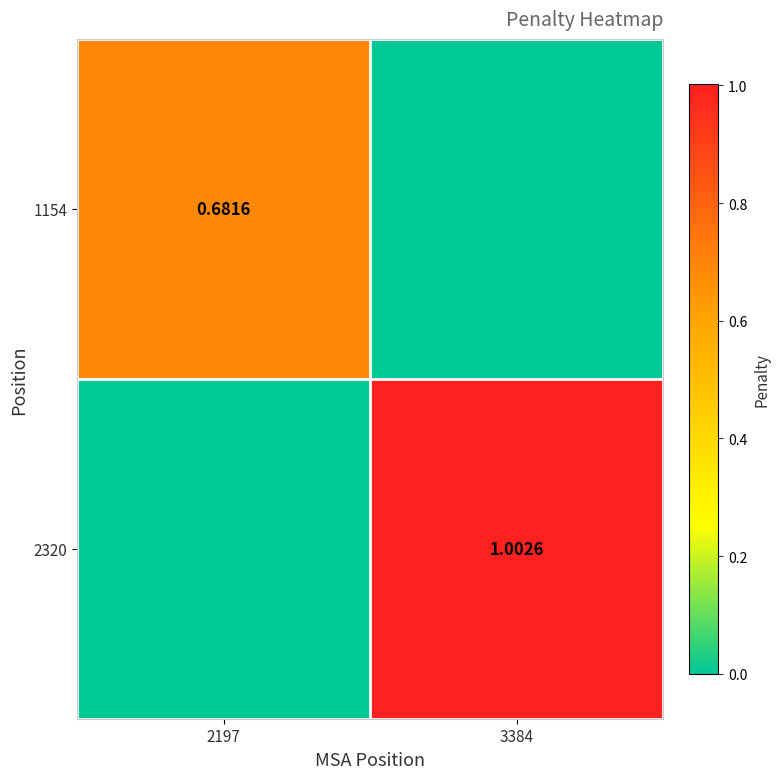

Between 3384 and 2197, which is larger?

2197